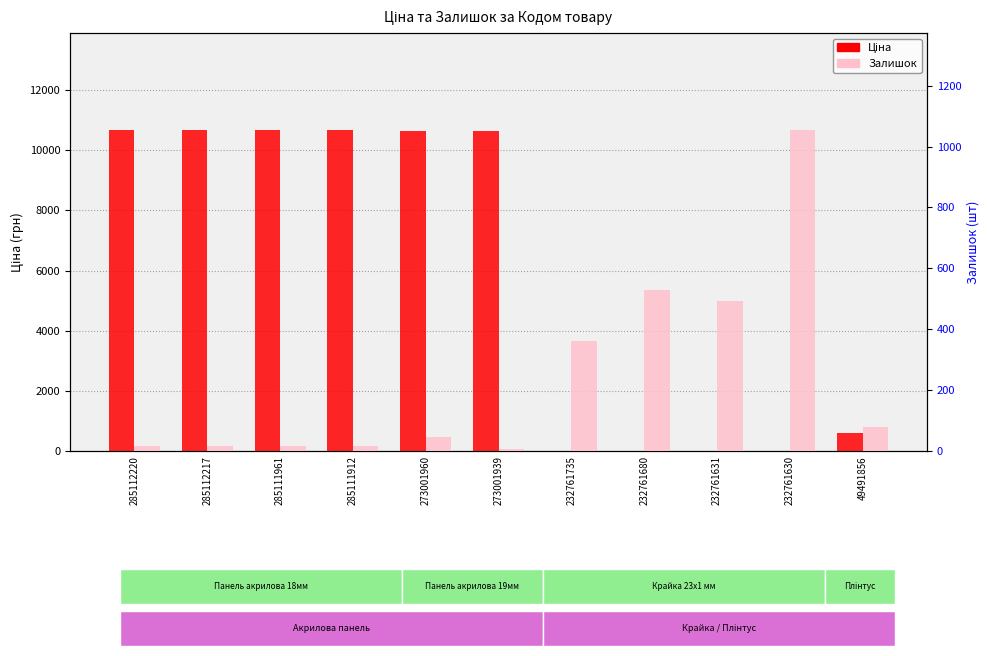

At which category is the sum across all series the highest?

285112220